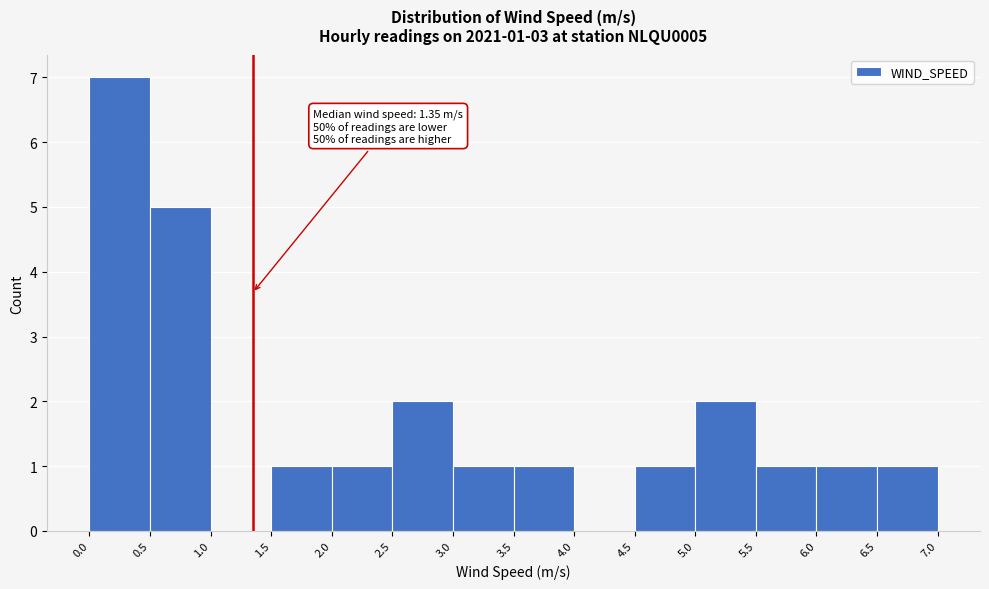

Which range on the x-axis has the tallest bar?

0.0 to 0.5